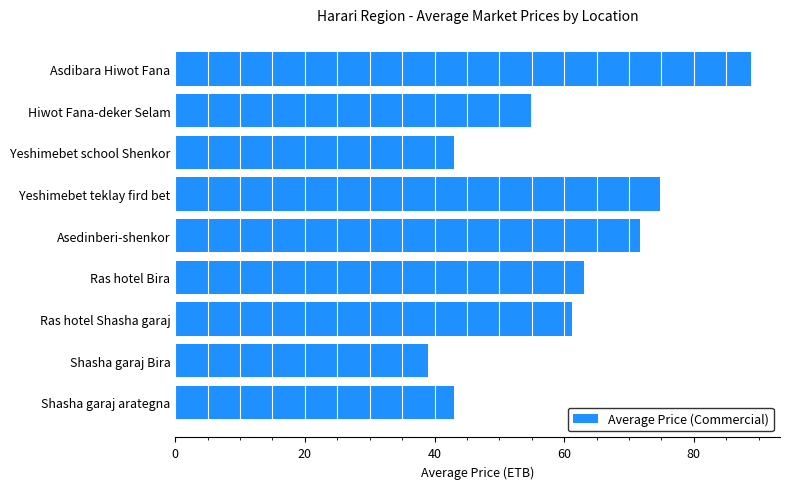

Which has a higher value, Asdibara Hiwot Fana or Yeshimebet teklay fird bet?

Asdibara Hiwot Fana